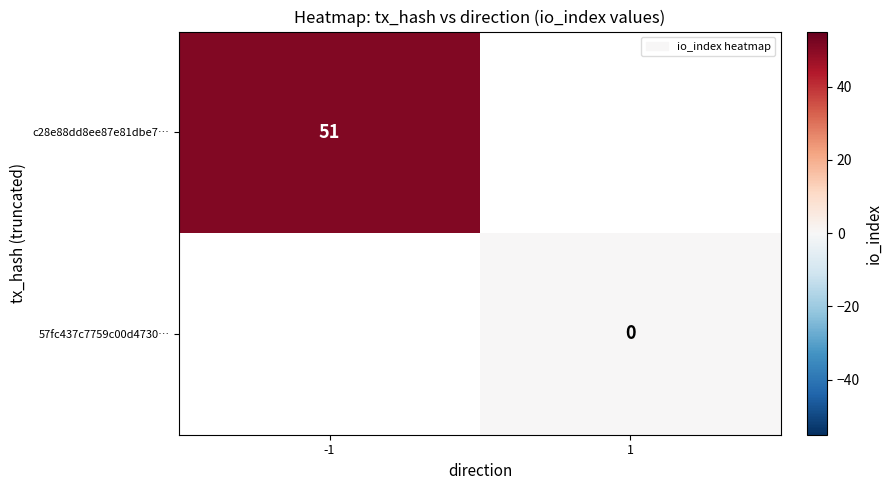

The value of c28e88dd8ee87e81dbe7… at -1 is 70. True or false?

False